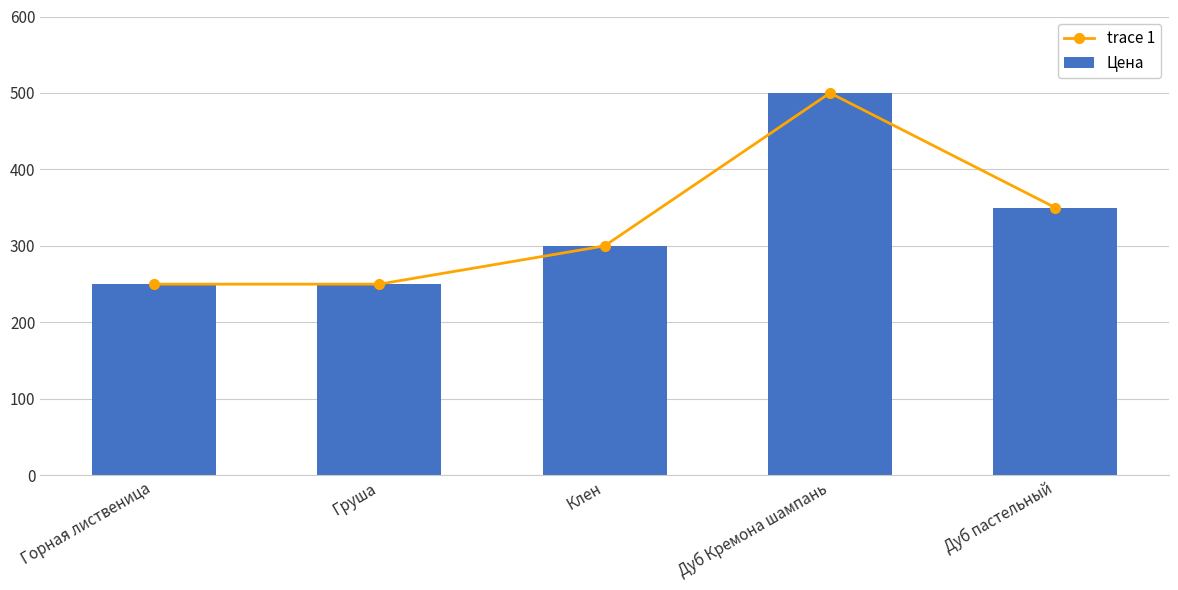

What position from the right is Дуб Кремона шампань?

2